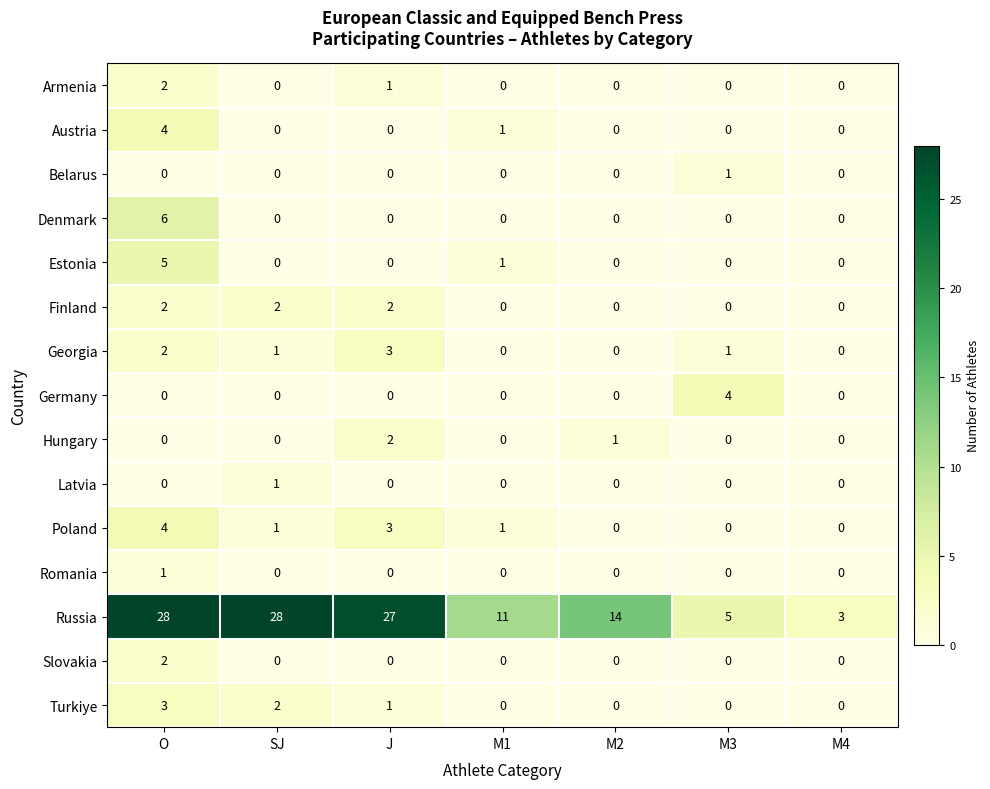

Where is Turkiye nearest to the value 1?

J